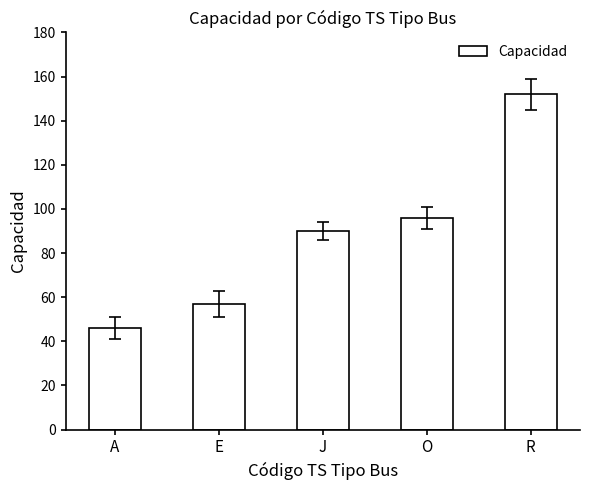

What is the ratio of the value at E to the value at A?

1.2